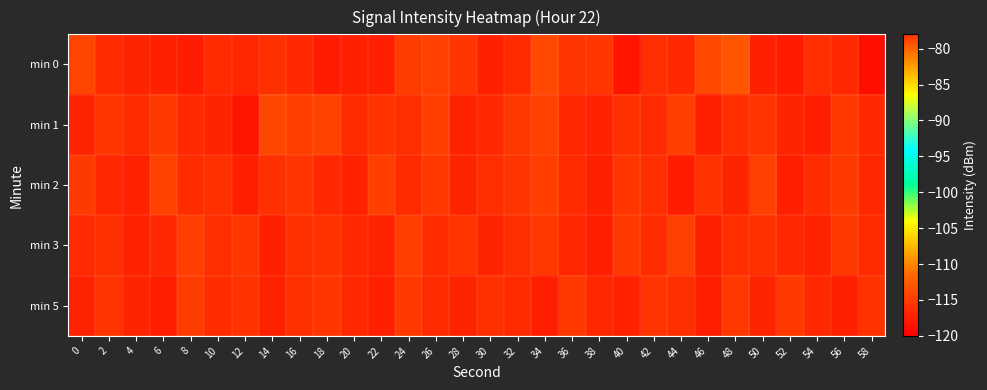

Between 10 and 2, which is larger?

10